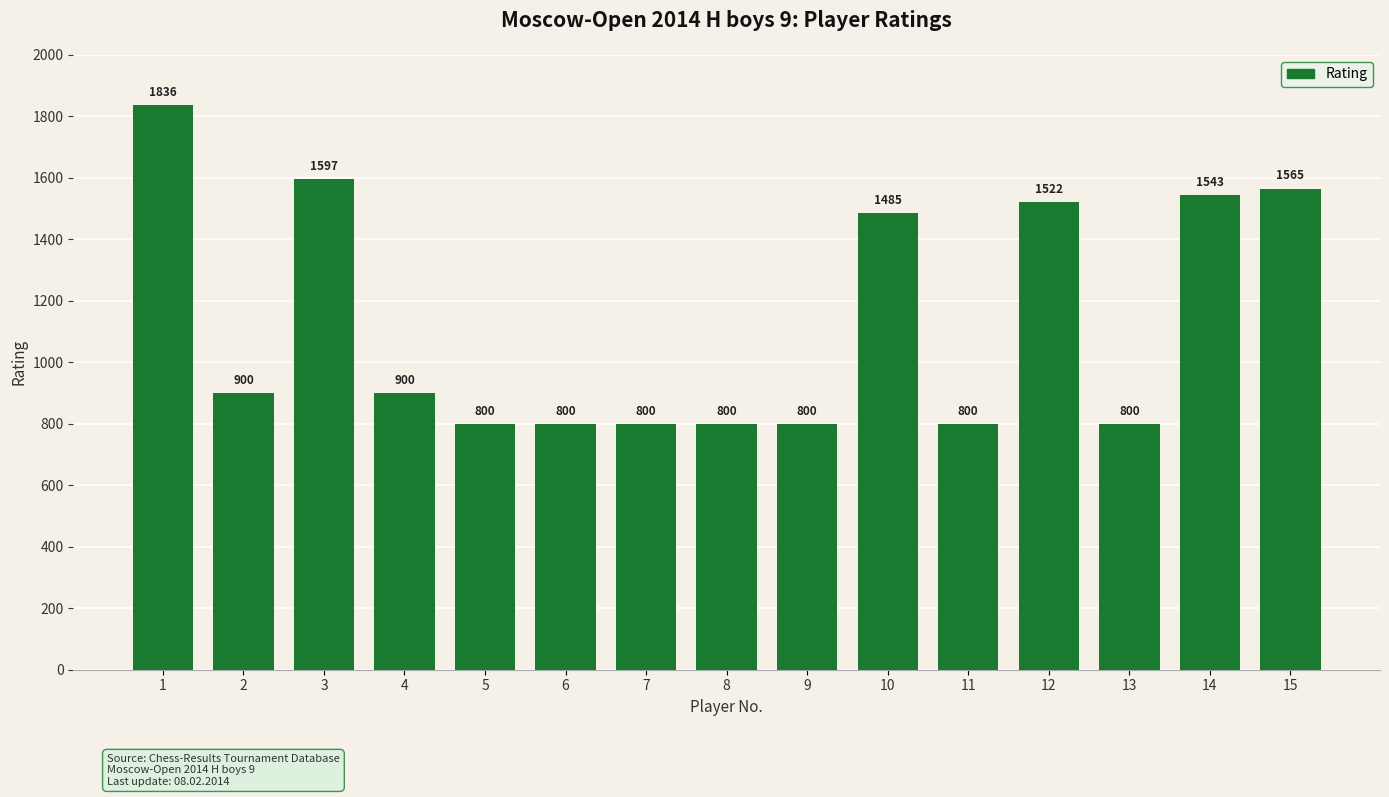

What is the smallest value displayed?

800